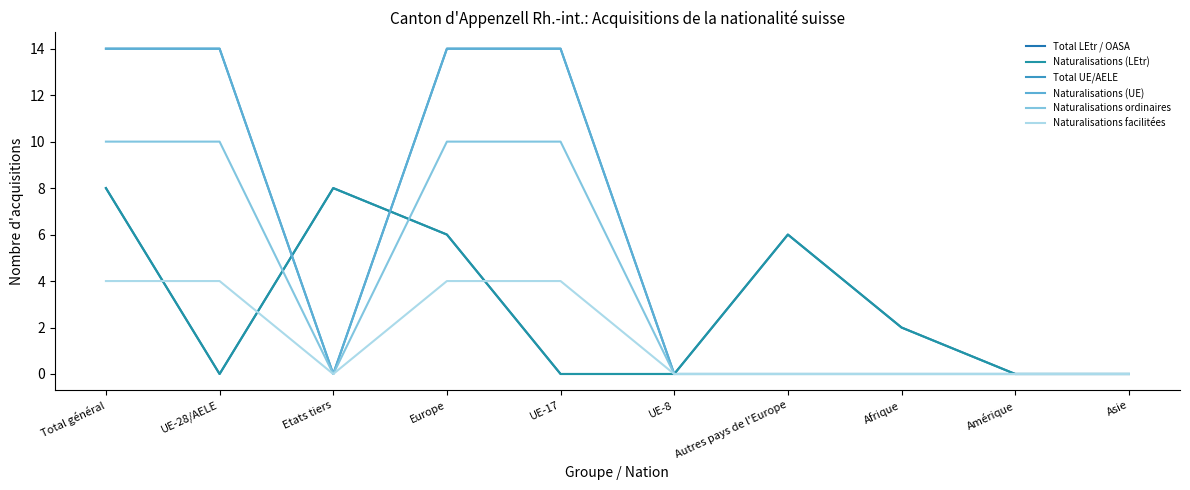

Between UE-28/AELE and Afrique, which series saw the biggest shift?

Total UE/AELE